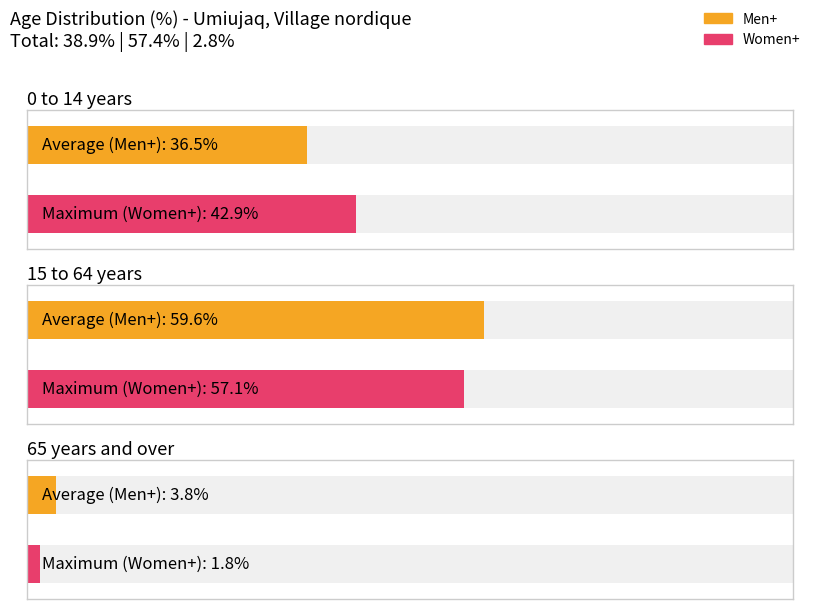

What position from the right is 65 years and over?

1